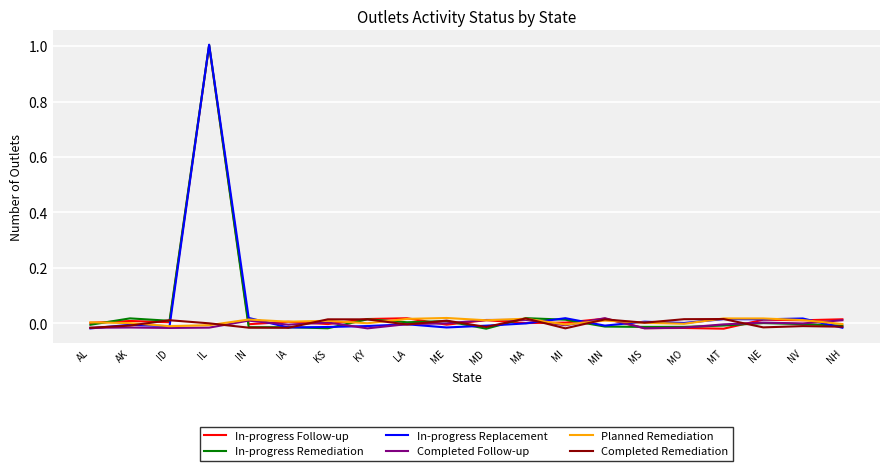

Reading right to left, list all the values displayed in this chart.

In-progress Follow-up: NH=0.0	NV=0.0	NE=0.0	MT=-0.0	MO=-0.0	MS=-0.0	MN=0.0	MI=0.0	MA=0.0	MD=0.0	ME=-0.0	LA=0.0	KY=0.0	KS=-0.0	IA=0.0	IN=-0.0	IL=1.0	ID=0.0	AK=0.0	AL=0.0
In-progress Remediation: NH=-0.0	NV=-0.0	NE=0.0	MT=-0.0	MO=-0.0	MS=-0.0	MN=-0.0	MI=0.0	MA=0.0	MD=-0.0	ME=0.0	LA=0.0	KY=0.0	KS=-0.0	IA=-0.0	IN=-0.0	IL=1.0	ID=0.0	AK=0.0	AL=-0.0
In-progress Replacement: NH=-0.0	NV=0.0	NE=0.0	MT=0.0	MO=0.0	MS=0.0	MN=-0.0	MI=0.0	MA=-0.0	MD=-0.0	ME=-0.0	LA=-0.0	KY=-0.0	KS=-0.0	IA=-0.0	IN=0.0	IL=1.0	ID=-0.0	AK=-0.0	AL=-0.0
Completed Follow-up: NH=0.0	NV=-0.0	NE=0.0	MT=-0.0	MO=-0.0	MS=-0.0	MN=0.0	MI=-0.0	MA=0.0	MD=0.0	ME=0.0	LA=-0.0	KY=-0.0	KS=0.0	IA=-0.0	IN=0.0	IL=-0.0	ID=-0.0	AK=-0.0	AL=-0.0
Planned Remediation: NH=-0.0	NV=0.0	NE=0.0	MT=0.0	MO=-0.0	MS=0.0	MN=0.0	MI=-0.0	MA=0.0	MD=0.0	ME=0.0	LA=0.0	KY=0.0	KS=0.0	IA=0.0	IN=0.0	IL=-0.0	ID=-0.0	AK=0.0	AL=0.0
Completed Remediation: NH=-0.0	NV=-0.0	NE=-0.0	MT=0.0	MO=0.0	MS=0.0	MN=0.0	MI=-0.0	MA=0.0	MD=-0.0	ME=0.0	LA=-0.0	KY=0.0	KS=0.0	IA=-0.0	IN=-0.0	IL=0.0	ID=0.0	AK=-0.0	AL=-0.0